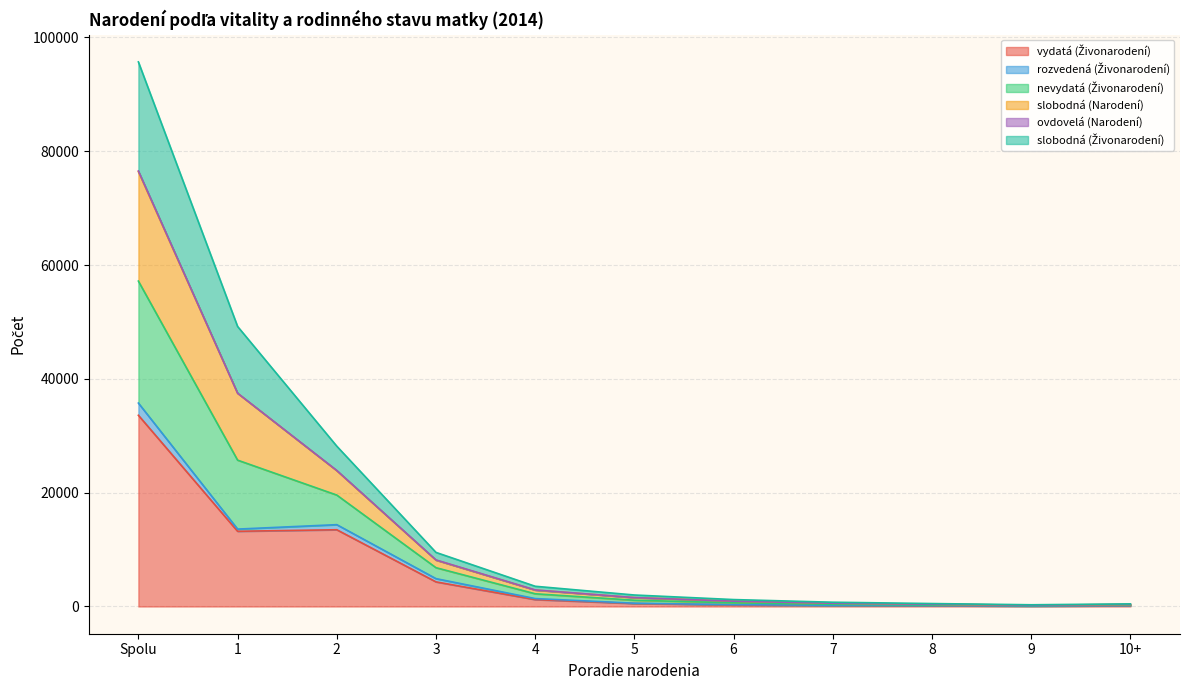

At which label does nevydatá (Živonarodení) first exceed 2018?

Spolu